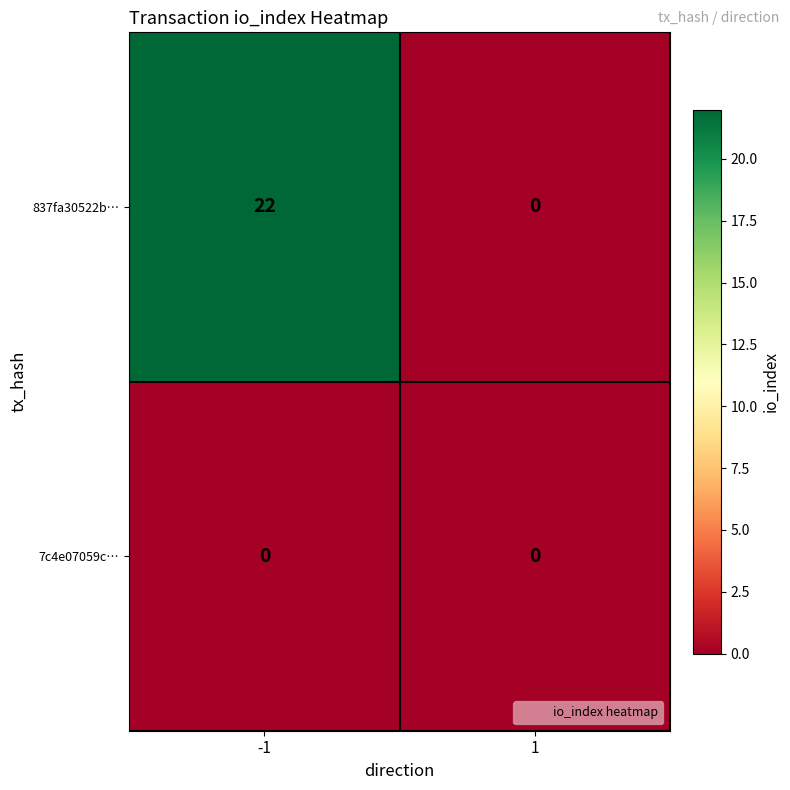

What is the spread (max minus min) of values at -1?

22